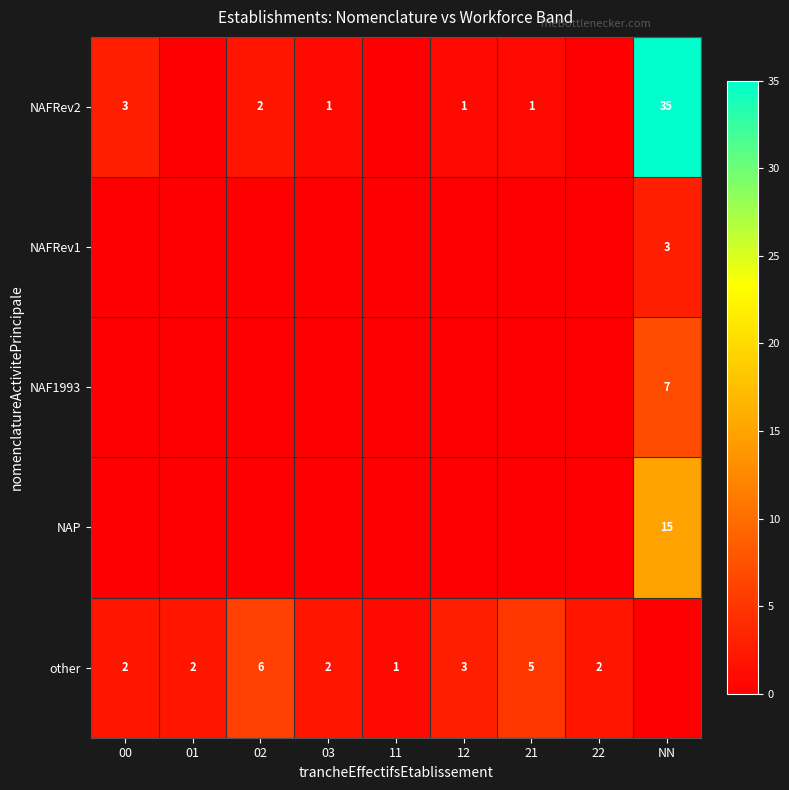

At which category does the chart reach its peak across all series?

NN